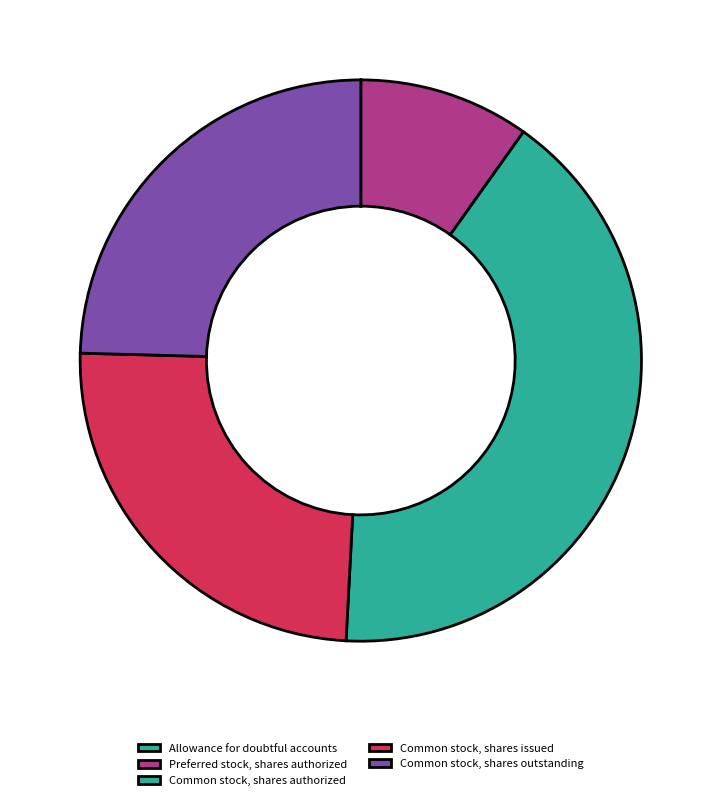

Count the number of slices in the pie.

5